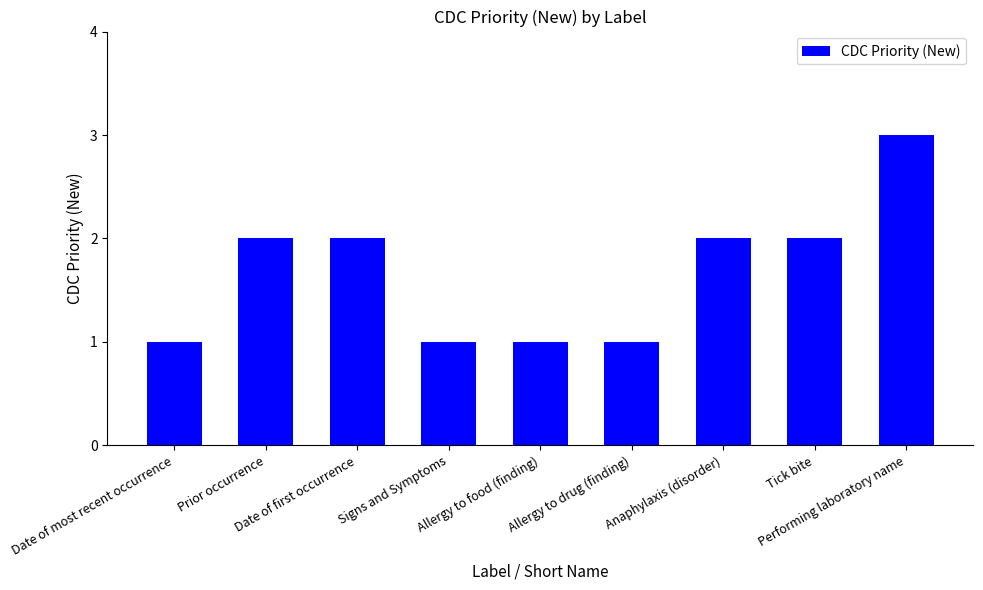

The chart shows a value of 2 at Prior occurrence. True or false?

True